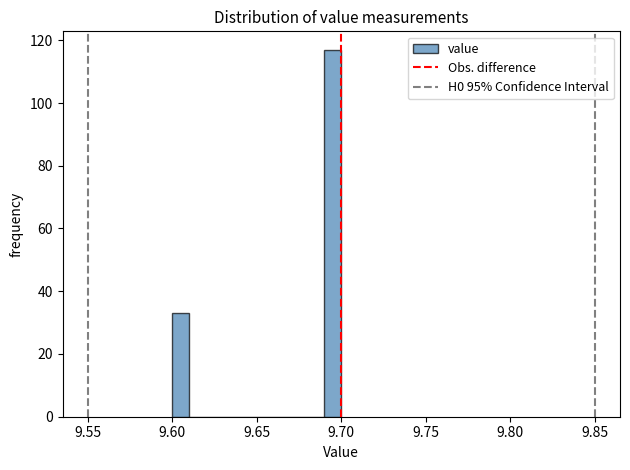

Read against the x-axis, roughly where is the centre of the tallest bar?

9.695